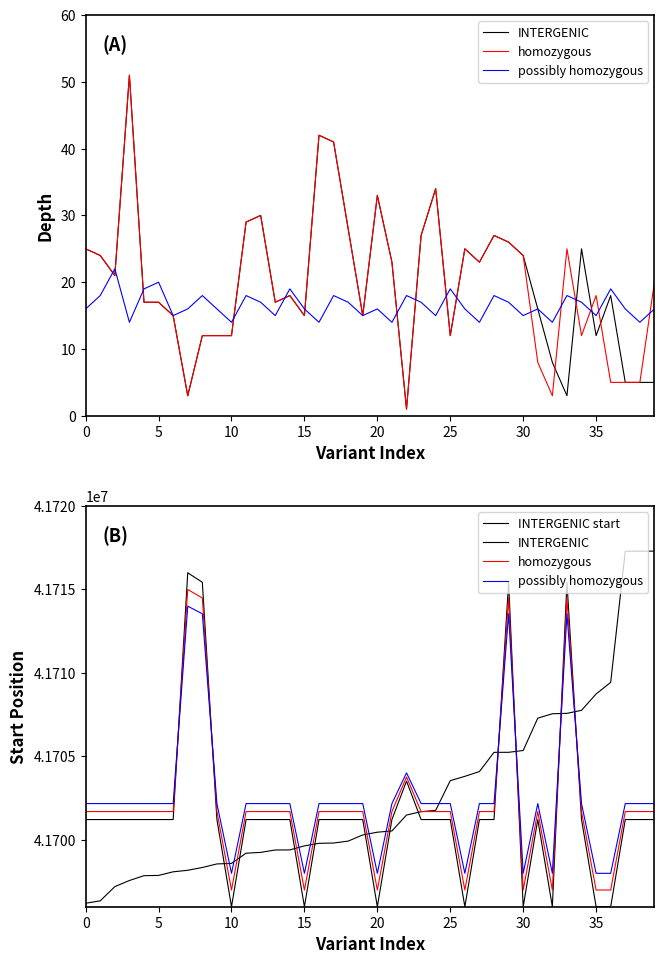

What is the smallest value displayed?

41696000.0